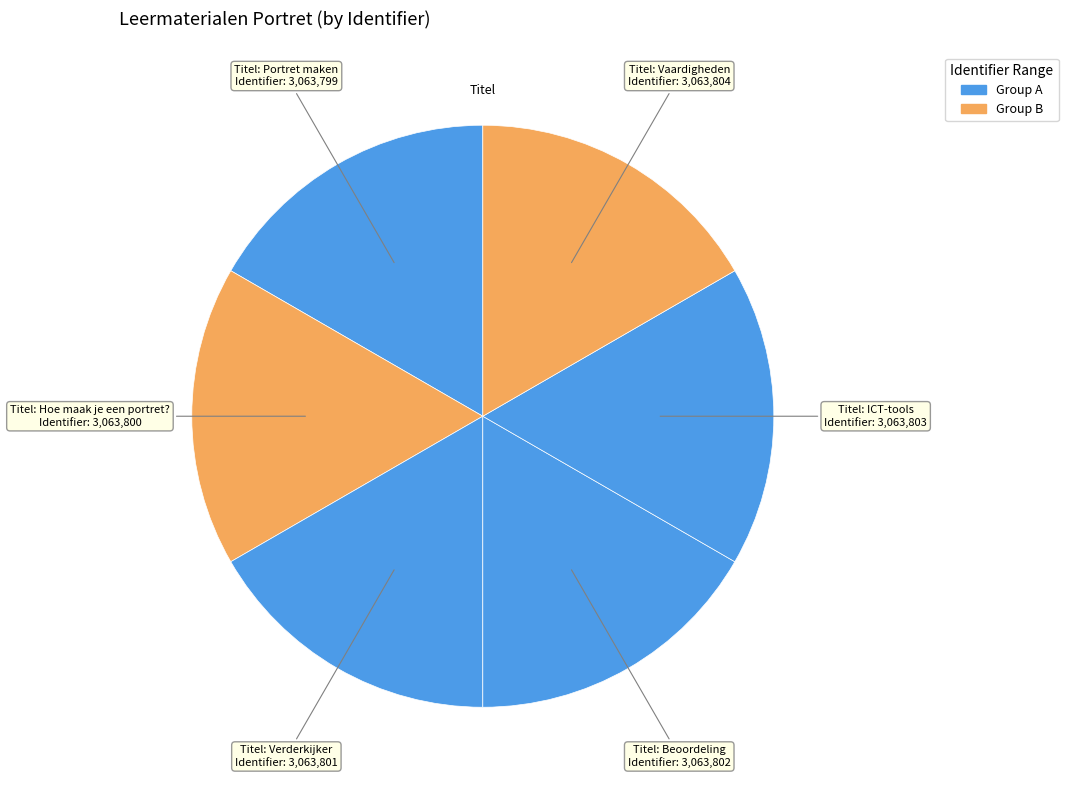

How many segments does this pie chart have?

6